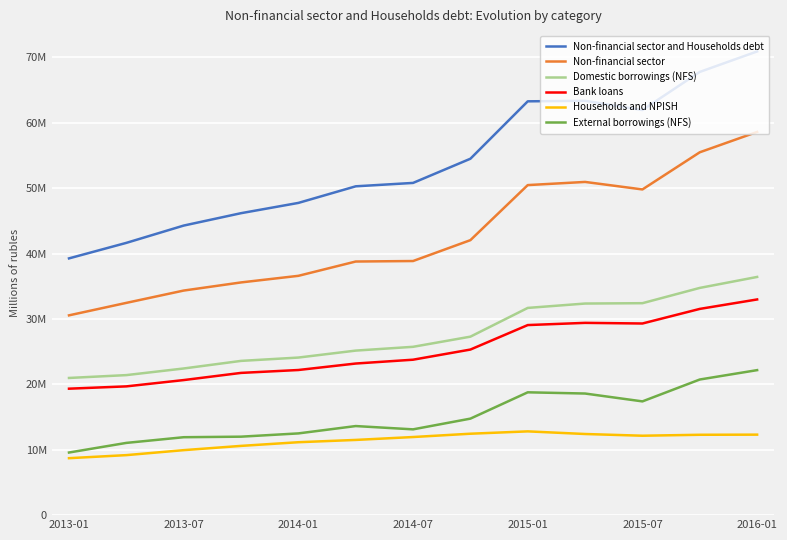

What are all the series names shown in the legend?

Non-financial sector and Households debt, Non-financial sector, Domestic borrowings (NFS), Bank loans, Households and NPISH, External borrowings (NFS)